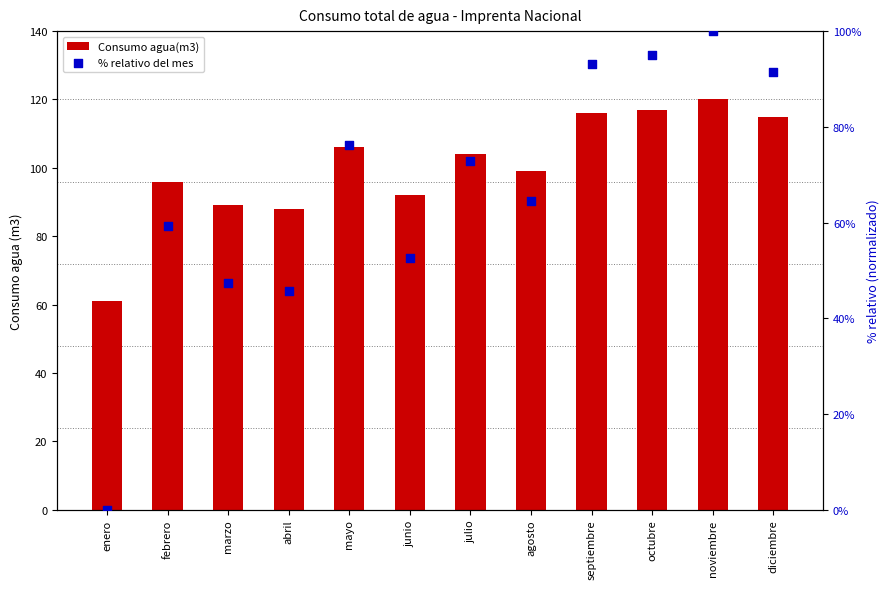

Which series contains the highest Y value?

Consumo agua(m3)